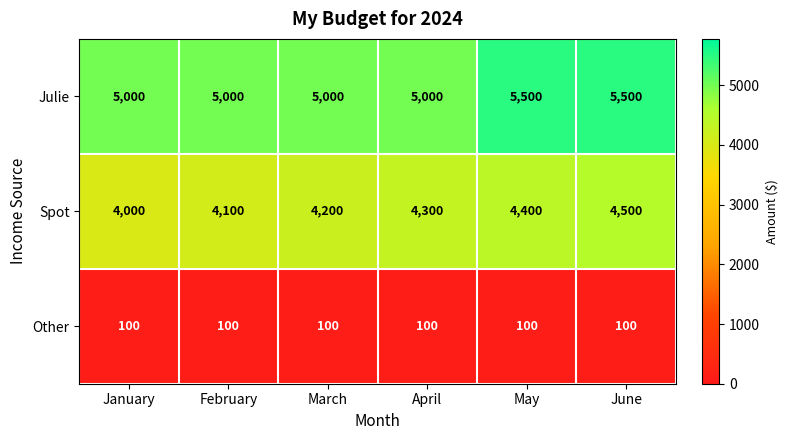

What is the total value across all series at May?

10000